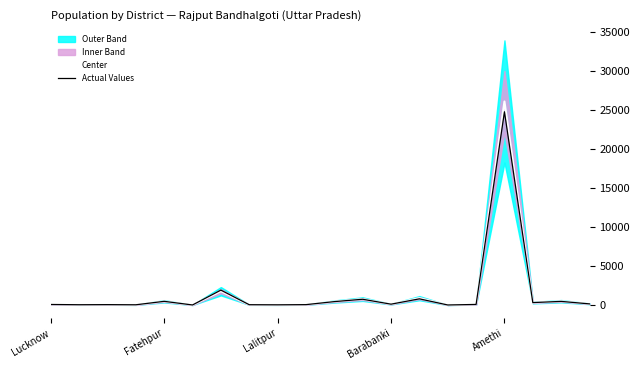

Count the number of categories in the chart.

20